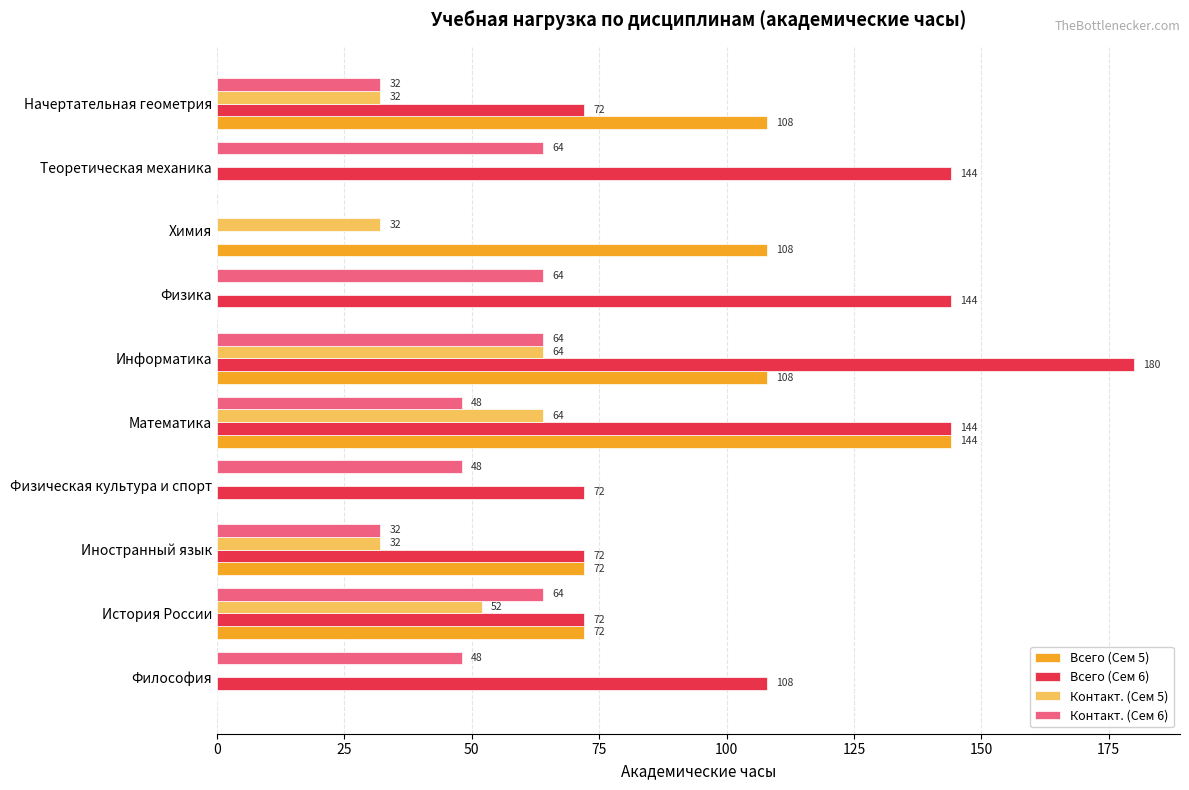

At which category is the sum across all series the highest?

Информатика